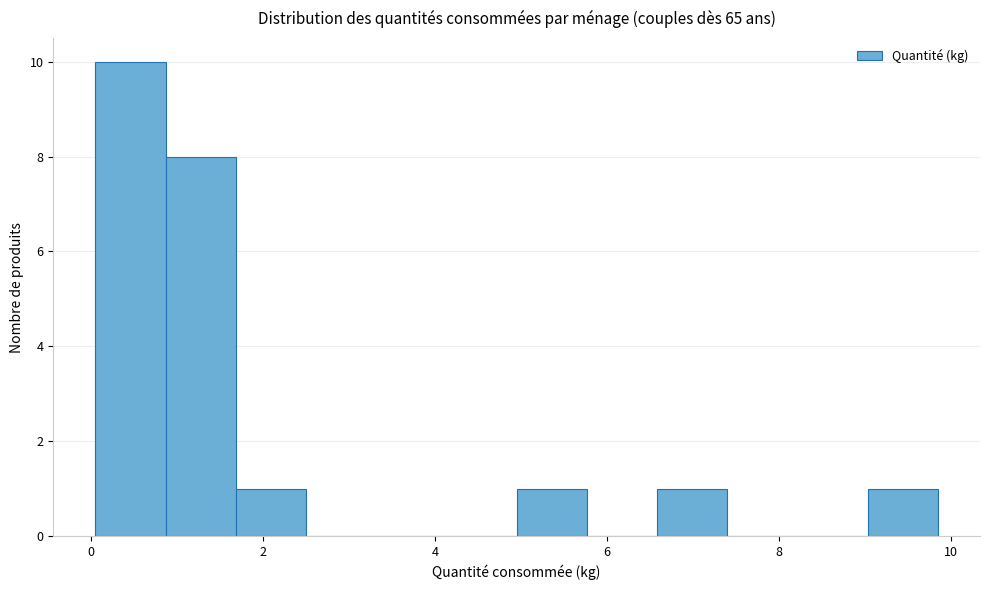

What is the height of the bar covering 0.0 to 0.8 on the x-axis? Neither the bar edges nor the heights are printed on the chart, so give them approximately, as read against the axes.

10